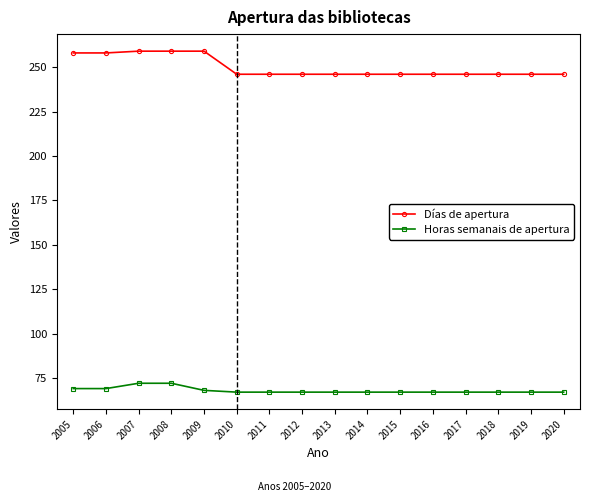

What is the average value of the Horas semanais de apertura series?

68